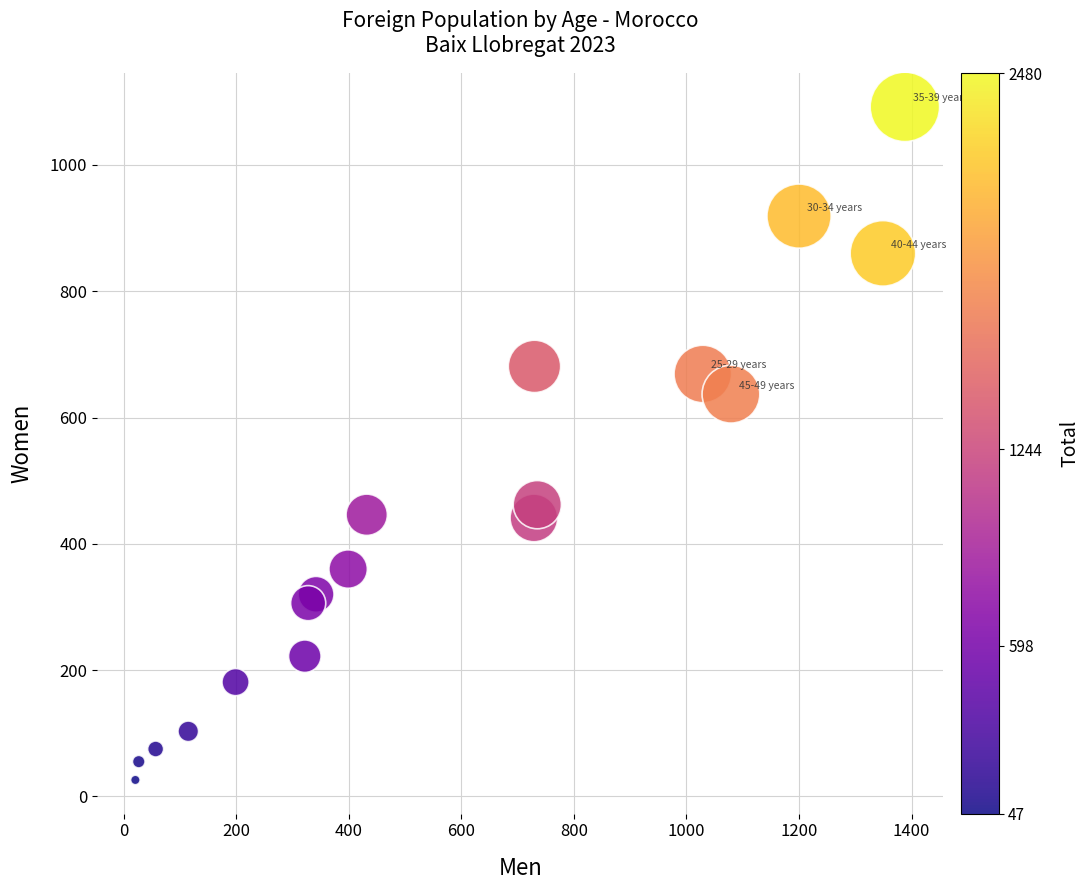

What Y value in the scatter plot is closest to 559?

637